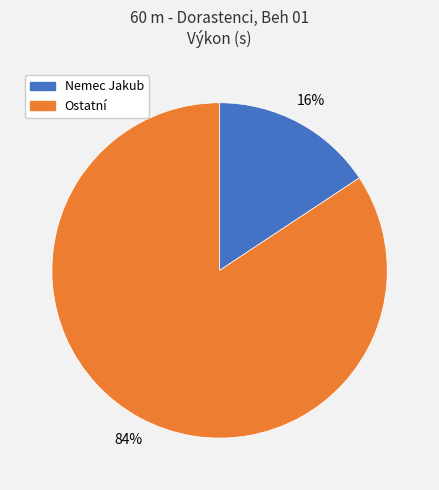

Is there any slice that represents more than half of the pie?

Yes